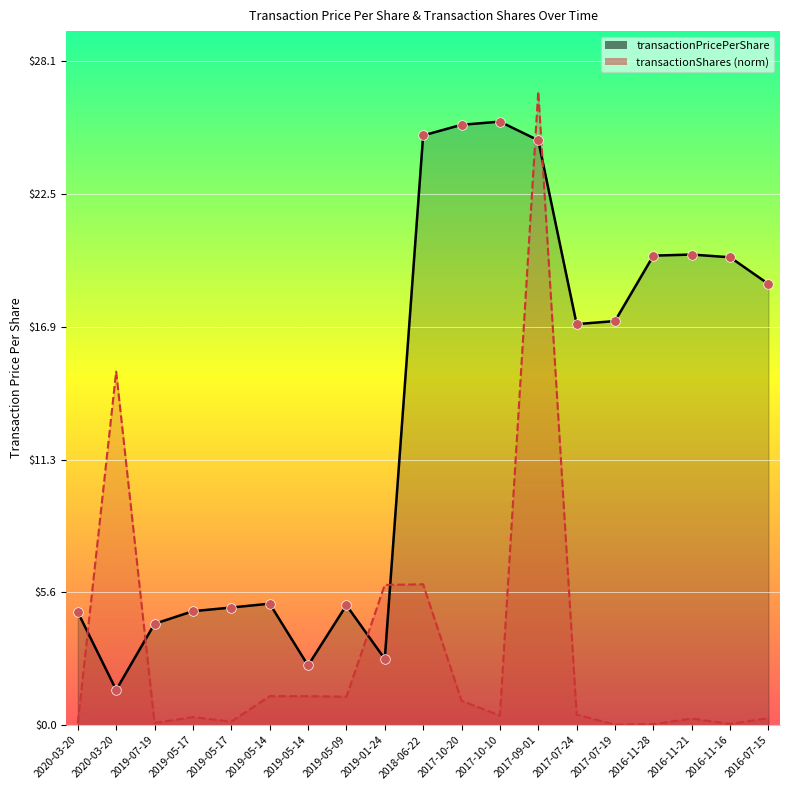

At which category is the sum across all series the highest?

2017-09-01